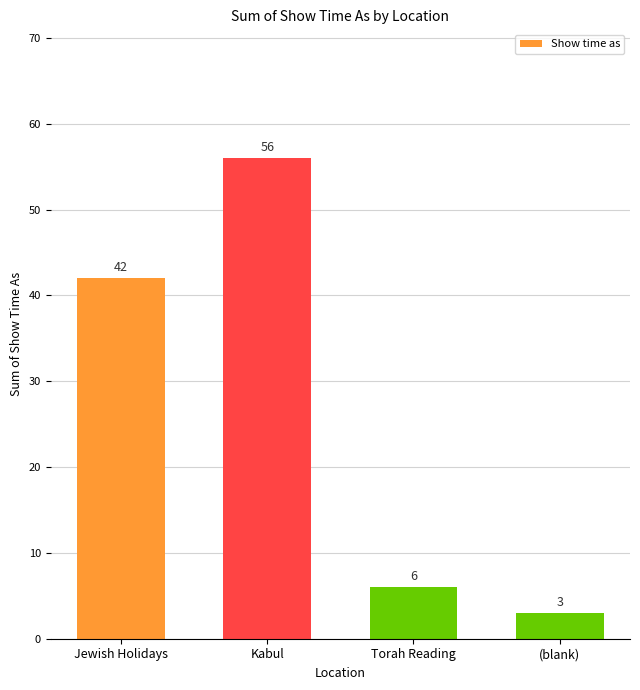

Rank the categories by value from highest to lowest.

Kabul, Jewish Holidays, Torah Reading, (blank)